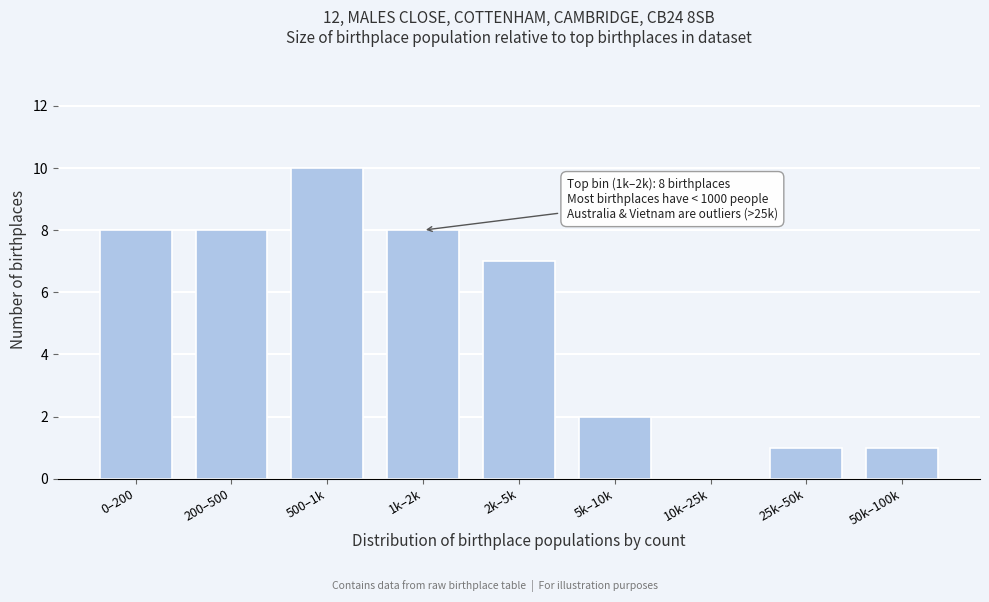

Reading left to right, list all the values displayed in this chart.

0–200=8	200–500=8	500–1k=10	1k–2k=8	2k–5k=7	5k–10k=2	10k–25k=0	25k–50k=1	50k–100k=1